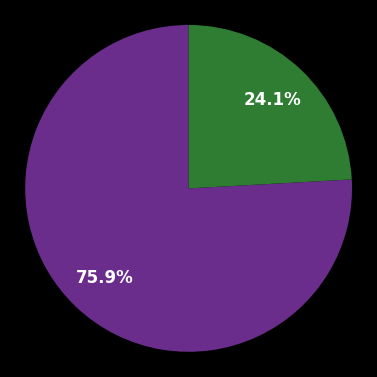

Is there any slice that represents more than half of the pie?

Yes